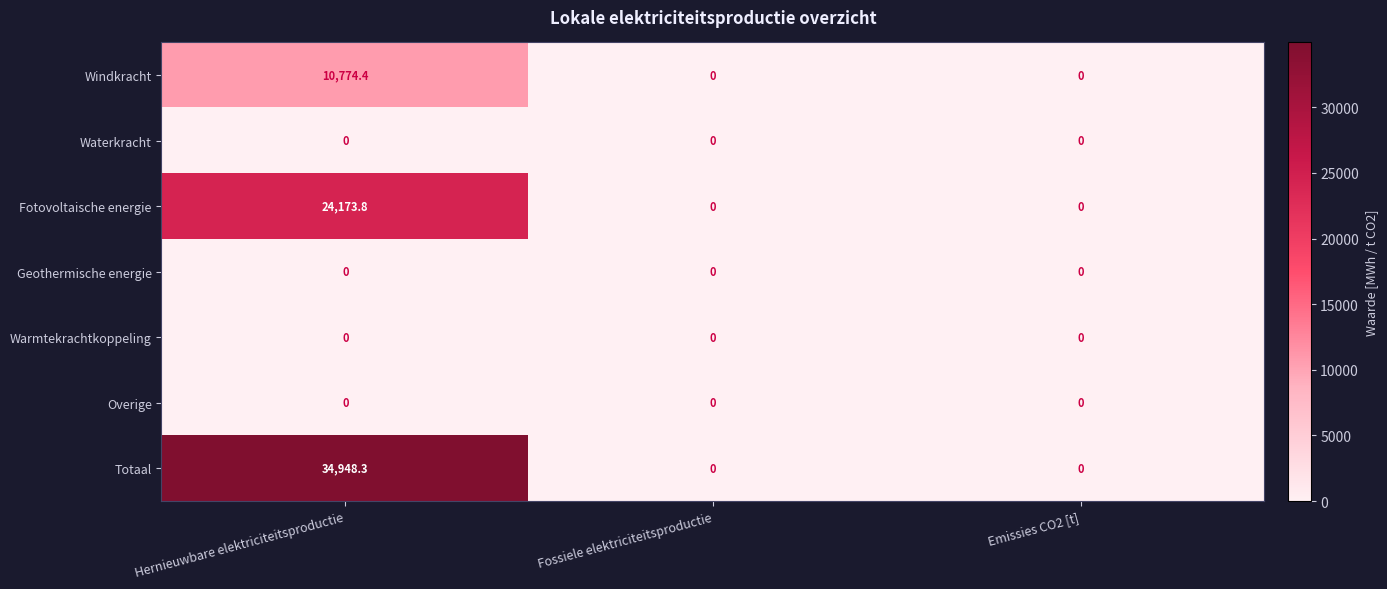

Between Hernieuwbare elektriciteitsproductie and Fossiele elektriciteitsproductie, which series saw the biggest shift?

Totaal